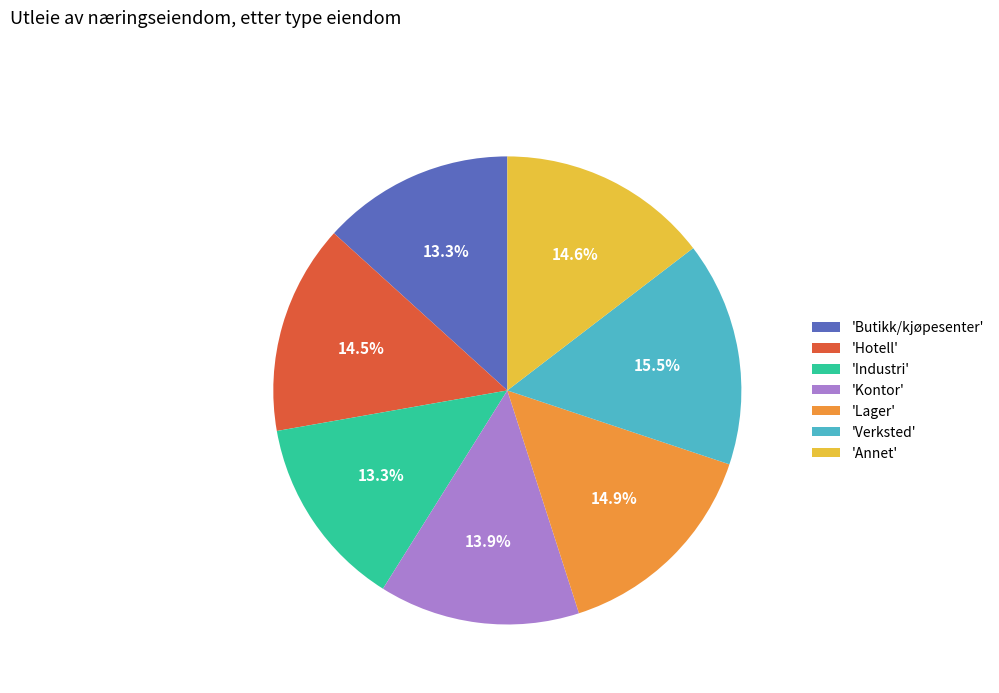

Combined, what portion of the pie is 'Industri' and 'Hotell'?

27.8%